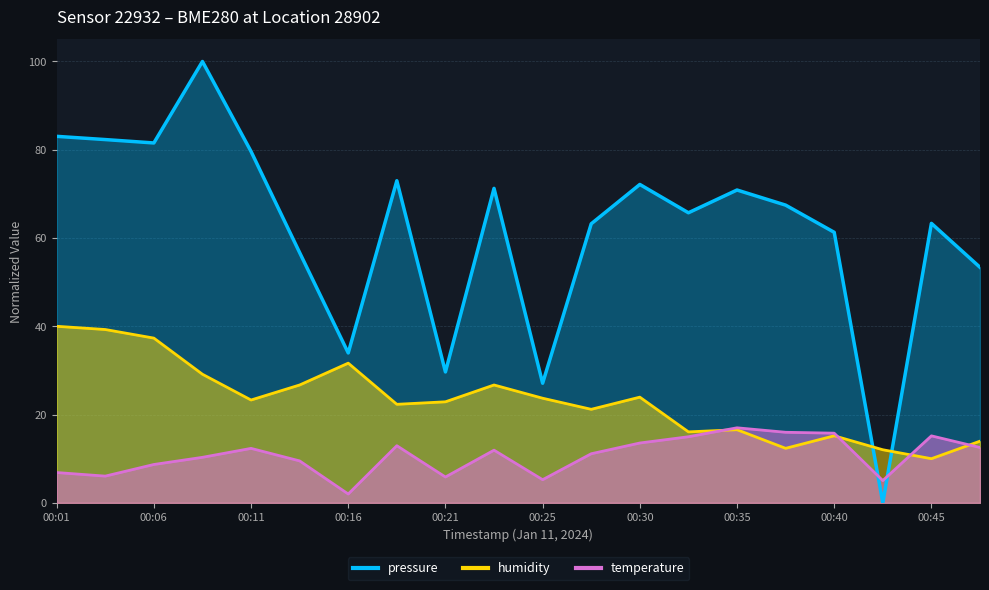

What is the average value of the pressure series?

61.8